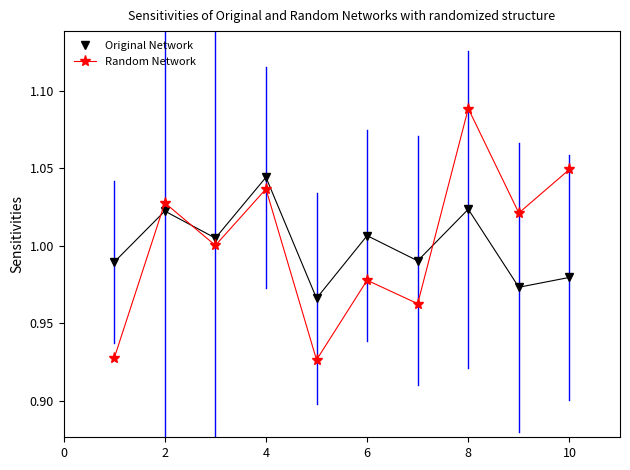

Rank the series by their maximum value, from highest to lowest.

Random Network, Original Network